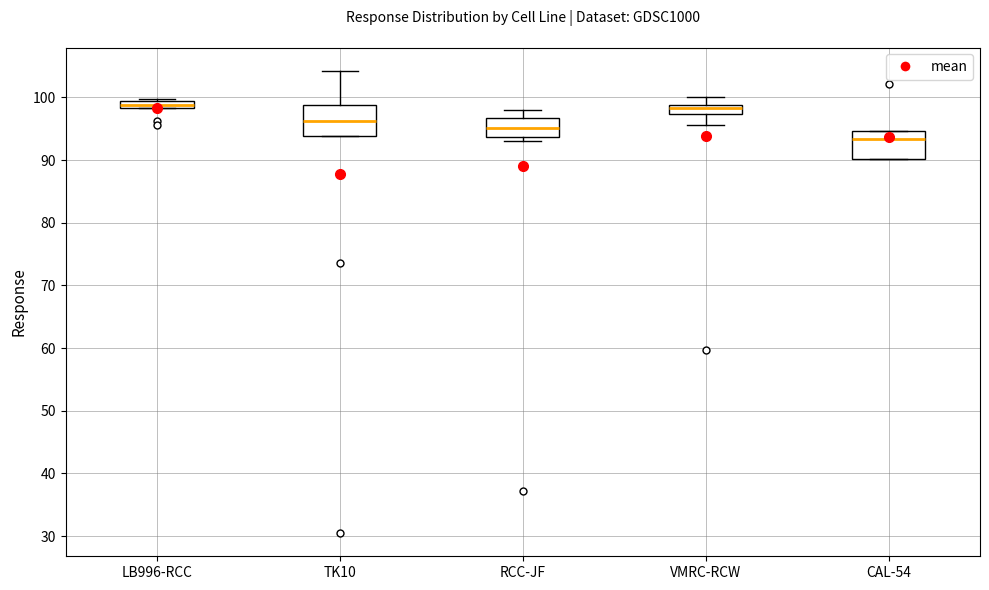

Where is the upper edge of the box for RCC-JF on the y-axis? The values are not printed on the chart, so give them approximately, as read against the axis.

97